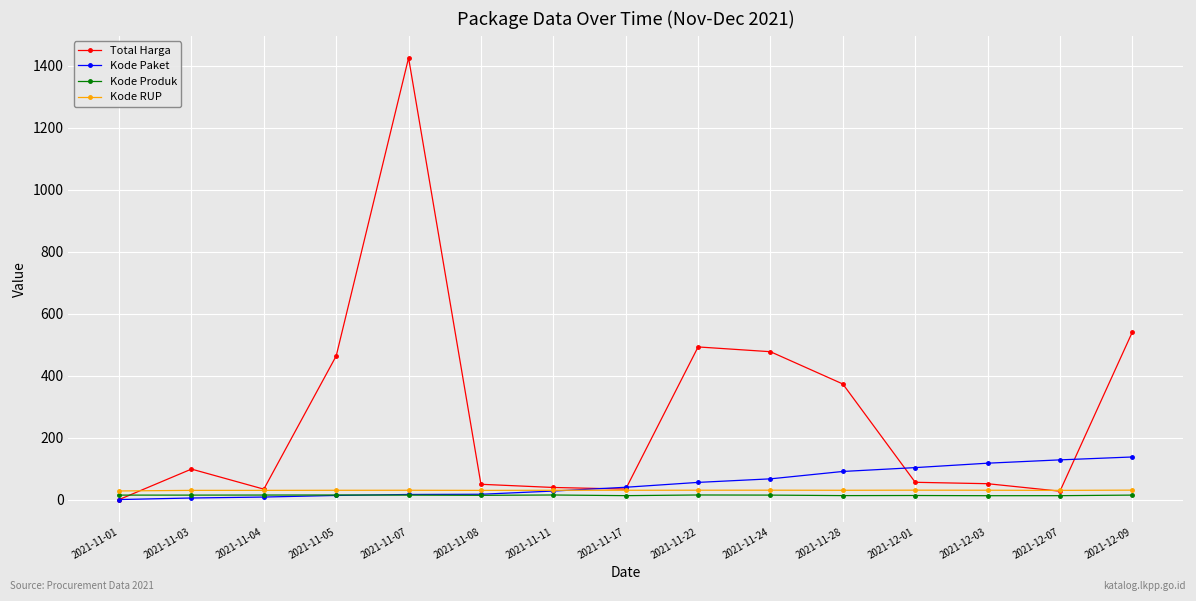

At which category is the sum across all series the highest?

2021-11-07